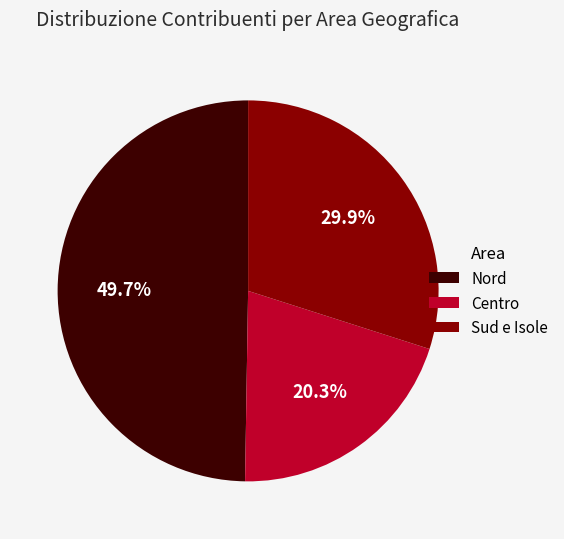

Rank the categories by value from lowest to highest.

Centro, Sud e Isole, Nord